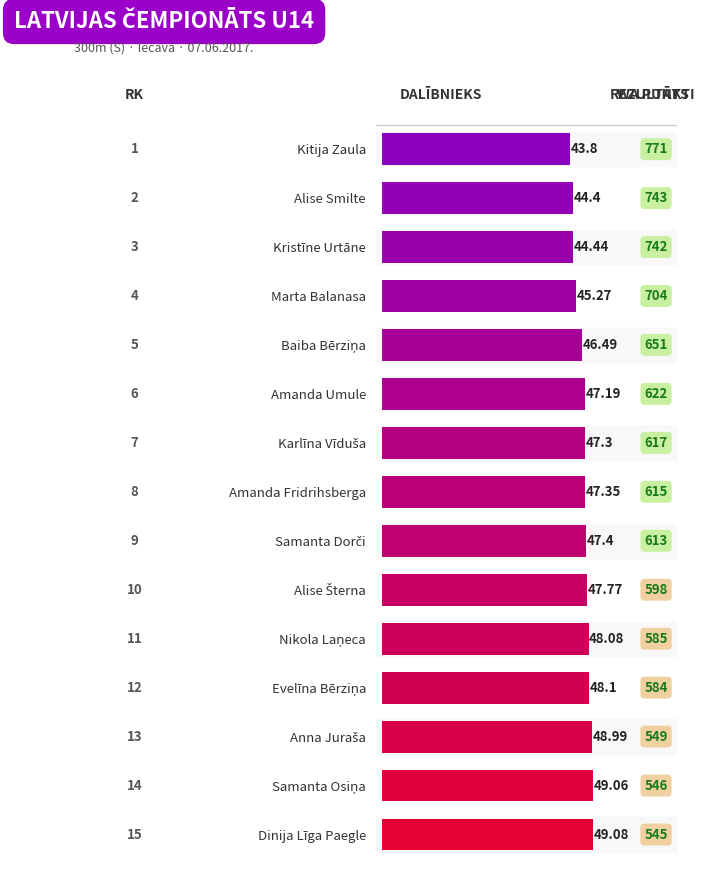

Which has a higher value, Kristīne Urtāne or Alise Smilte?

Kristīne Urtāne